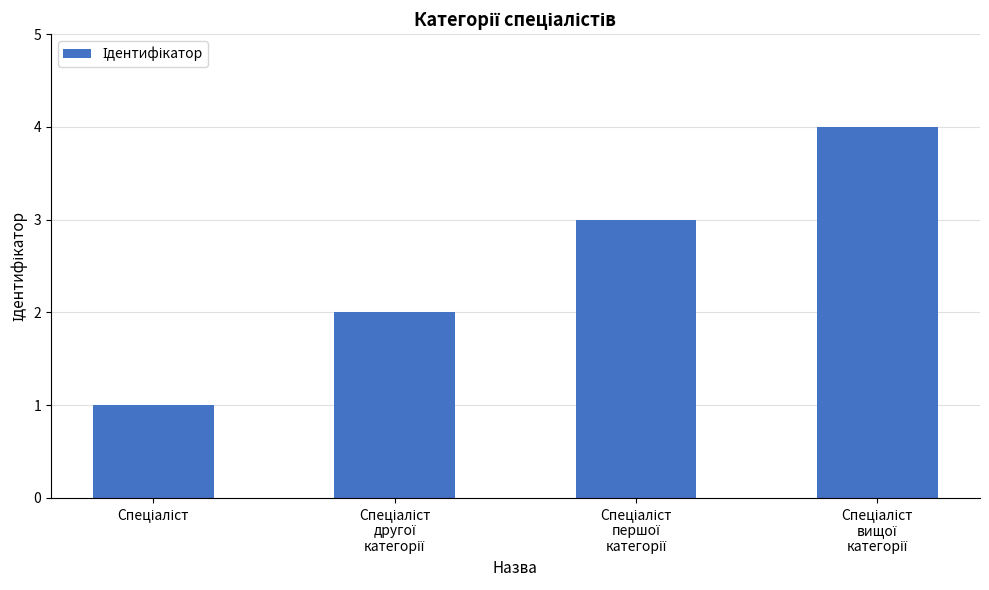

What is the difference between the maximum and minimum values?

3